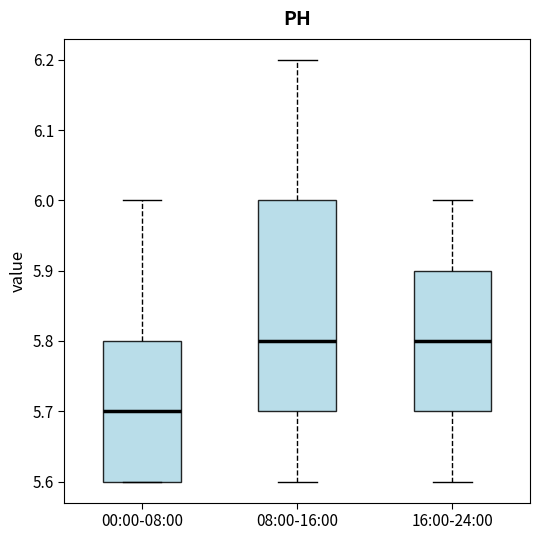

Comparing the boxes themselves (not the whiskers), which one is the tallest?

08:00-16:00